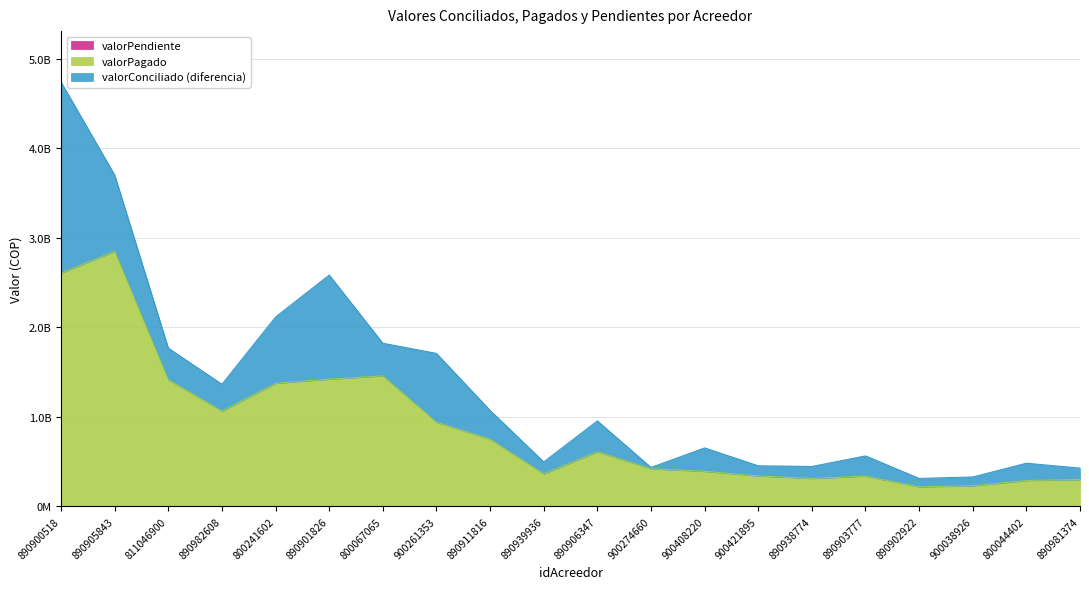

How many data points in valorConciliado are above 955622933?

9